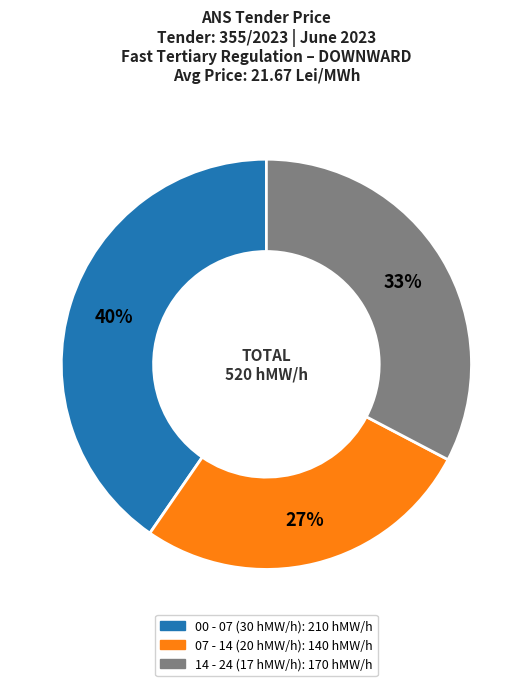

How many segments does this pie chart have?

3